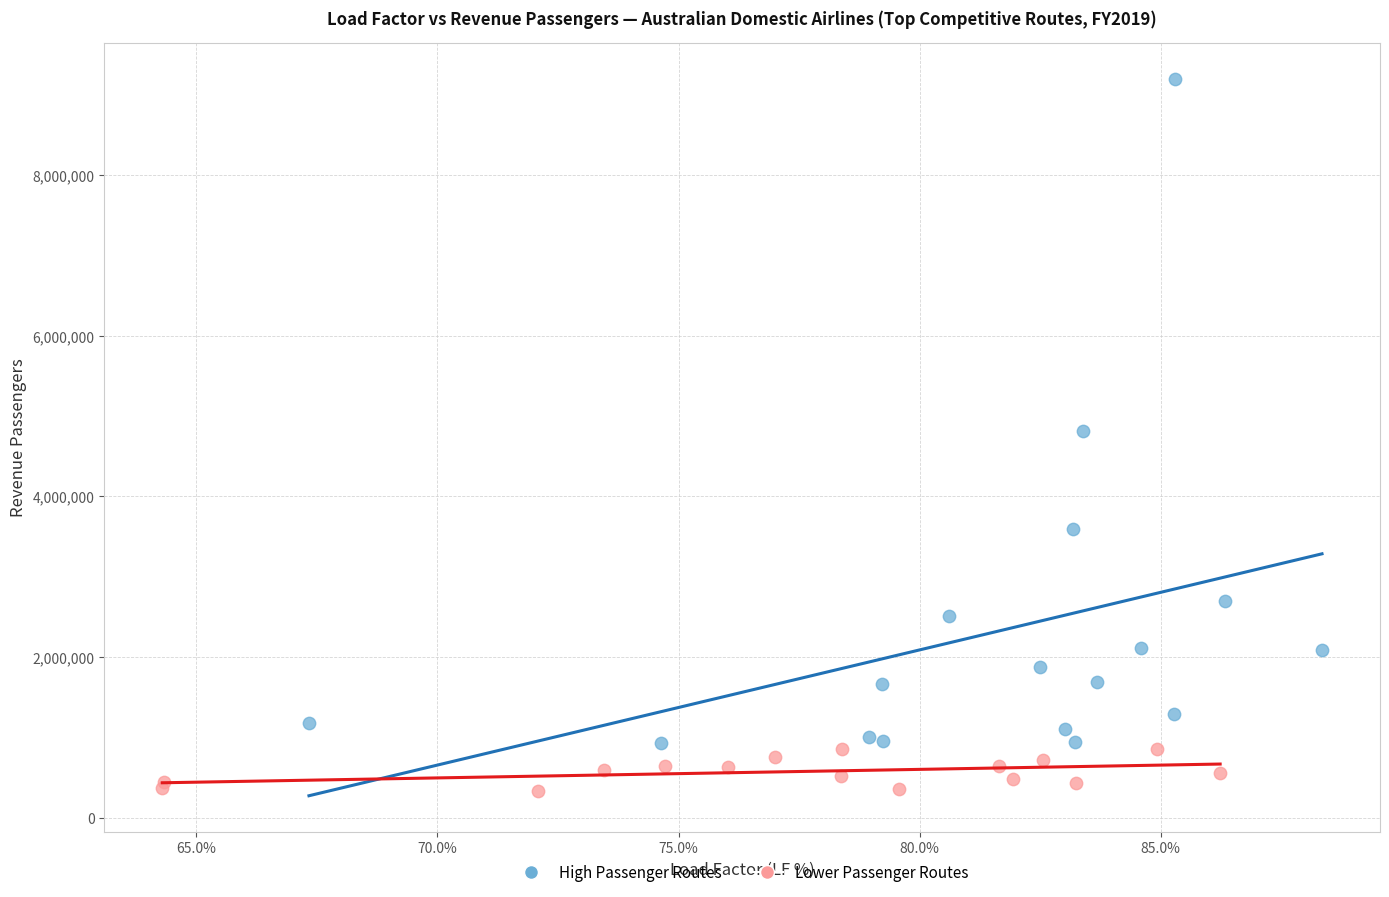

Which series reaches the minimum Y coordinate?

Lower Passenger Routes